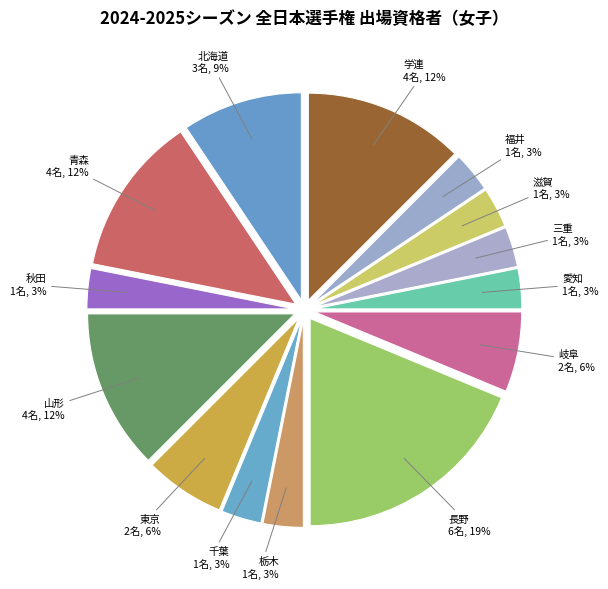

Count the number of slices in the pie.

14